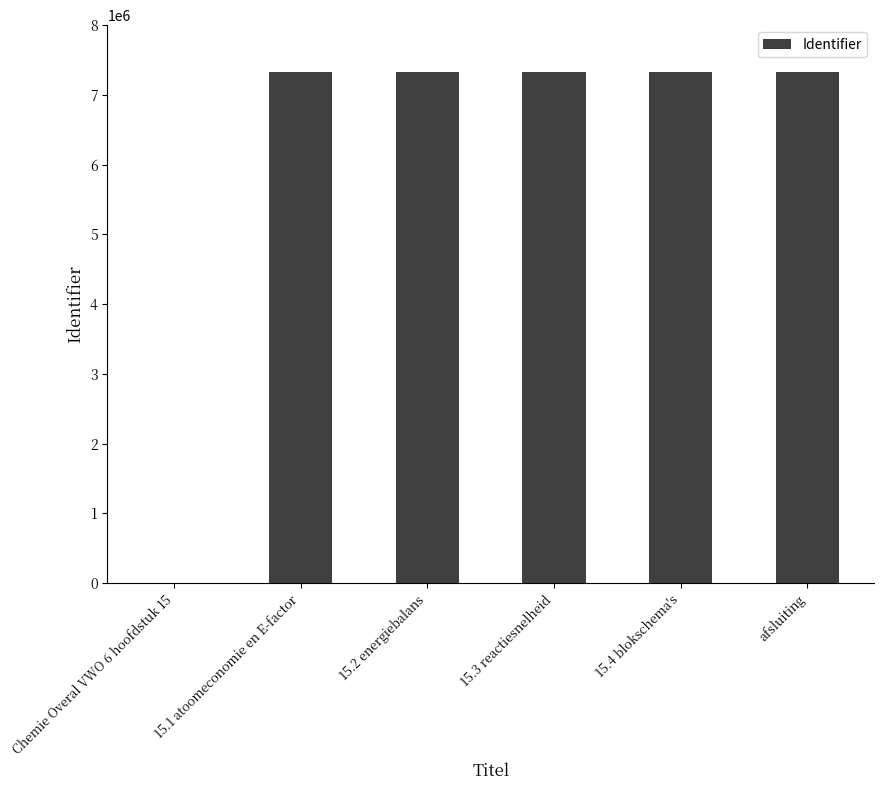

Is it true that the value at 15.2 energiebalans is 7334170?

True